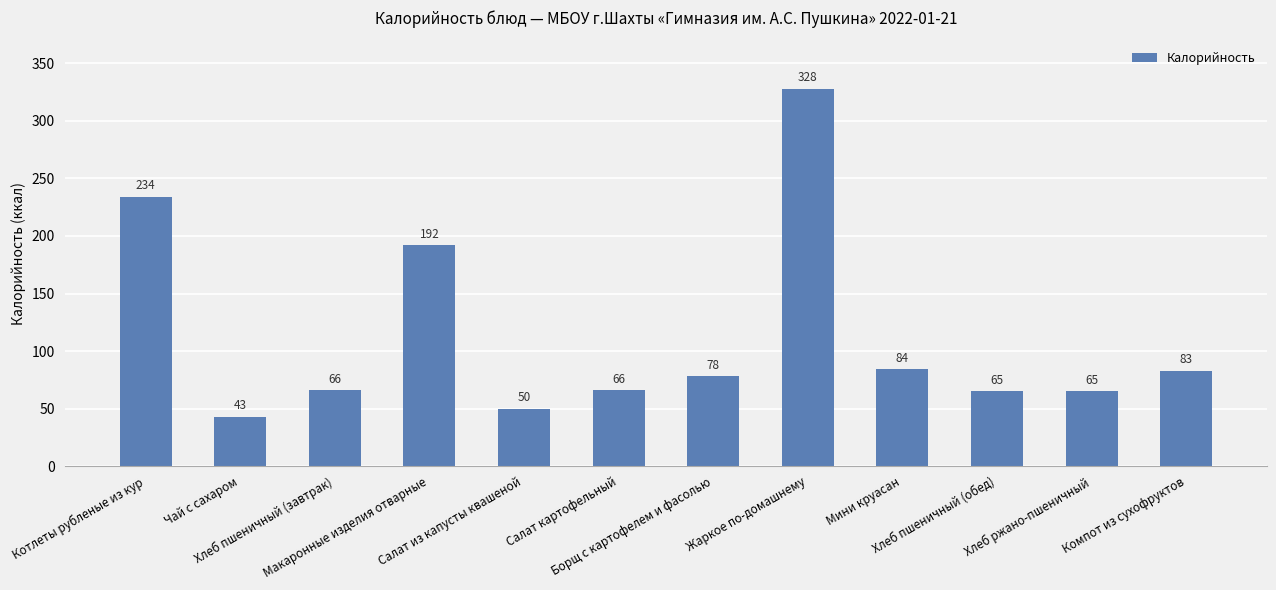

What is the difference between the maximum and minimum values?

285